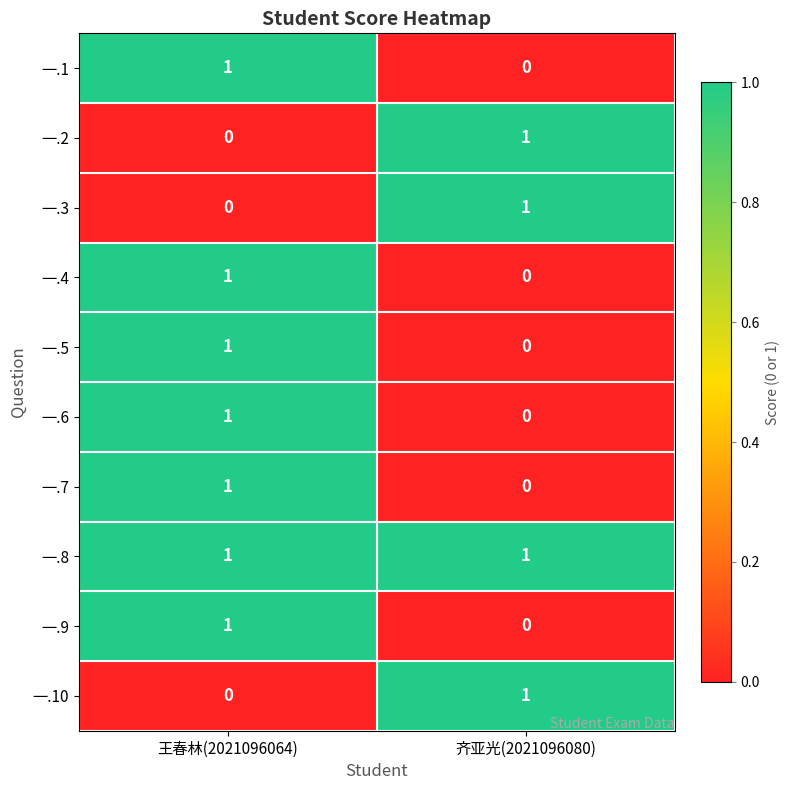

The value of 一.7 at 王春林(2021096064) is 1. True or false?

True